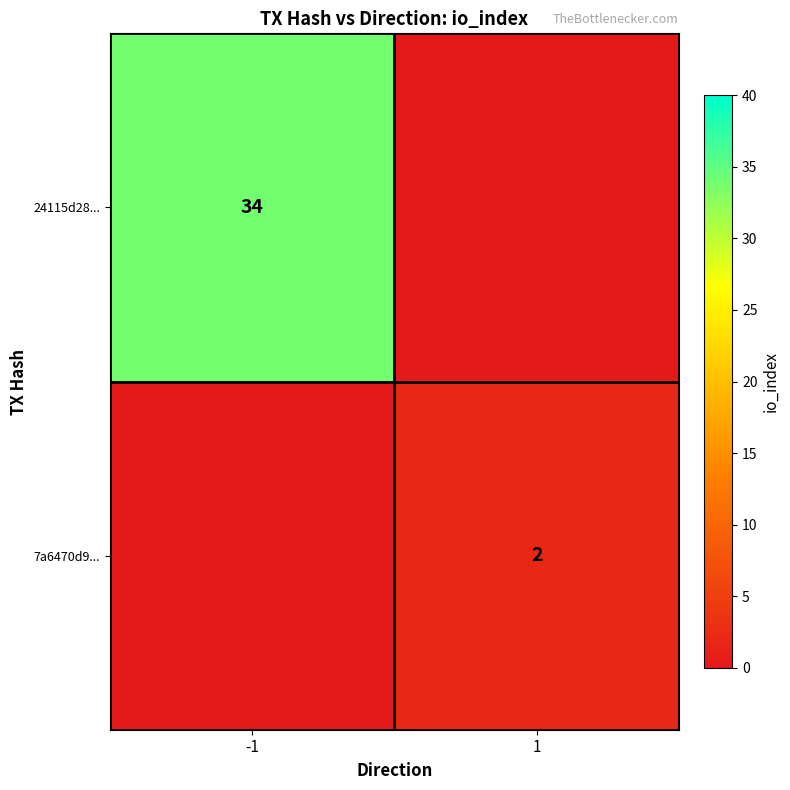

The 24115d28... series shows 20 at -1. True or false?

False